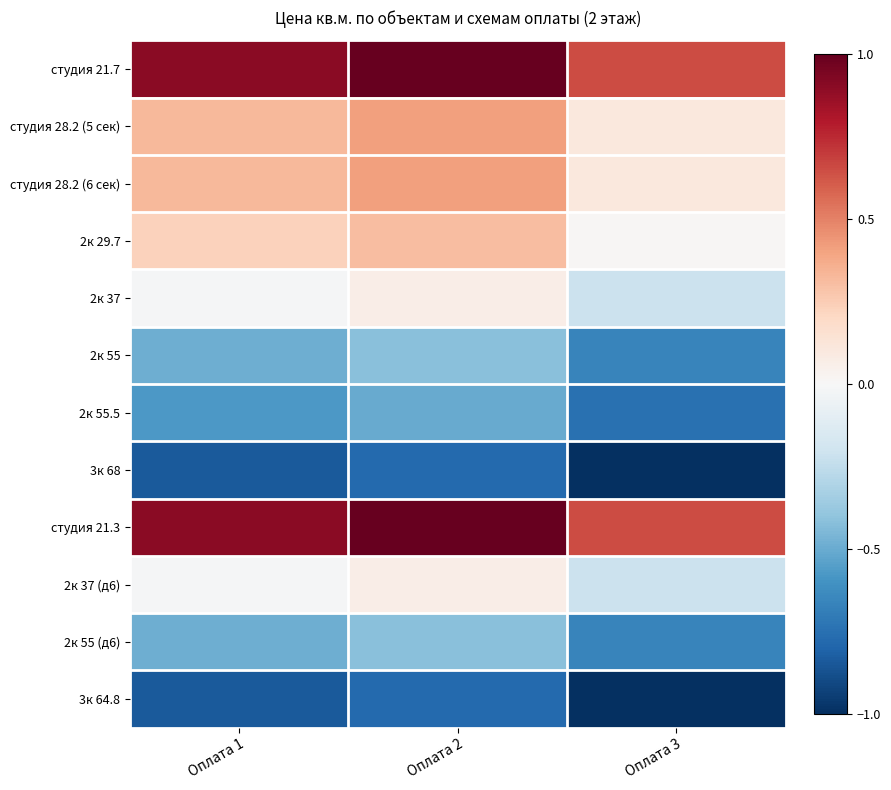

Reading right to left, what are all the values shown in this chart?

студия 21.7: Оплата 3=0.7	Оплата 2=1.0	Оплата 1=0.9
студия 28.2 (5 сек): Оплата 3=0.1	Оплата 2=0.4	Оплата 1=0.3
студия 28.2 (6 сек): Оплата 3=0.1	Оплата 2=0.4	Оплата 1=0.3
2к 29.7: Оплата 3=0.0	Оплата 2=0.3	Оплата 1=0.2
2к 37: Оплата 3=-0.2	Оплата 2=0.1	Оплата 1=-0.0
2к 55: Оплата 3=-0.7	Оплата 2=-0.4	Оплата 1=-0.5
2к 55.5: Оплата 3=-0.7	Оплата 2=-0.5	Оплата 1=-0.6
3к 68: Оплата 3=-1.0	Оплата 2=-0.8	Оплата 1=-0.8
студия 21.3: Оплата 3=0.7	Оплата 2=1.0	Оплата 1=0.9
2к 37 (д6): Оплата 3=-0.2	Оплата 2=0.1	Оплата 1=-0.0
2к 55 (д6): Оплата 3=-0.7	Оплата 2=-0.4	Оплата 1=-0.5
3к 64.8: Оплата 3=-1.0	Оплата 2=-0.8	Оплата 1=-0.8